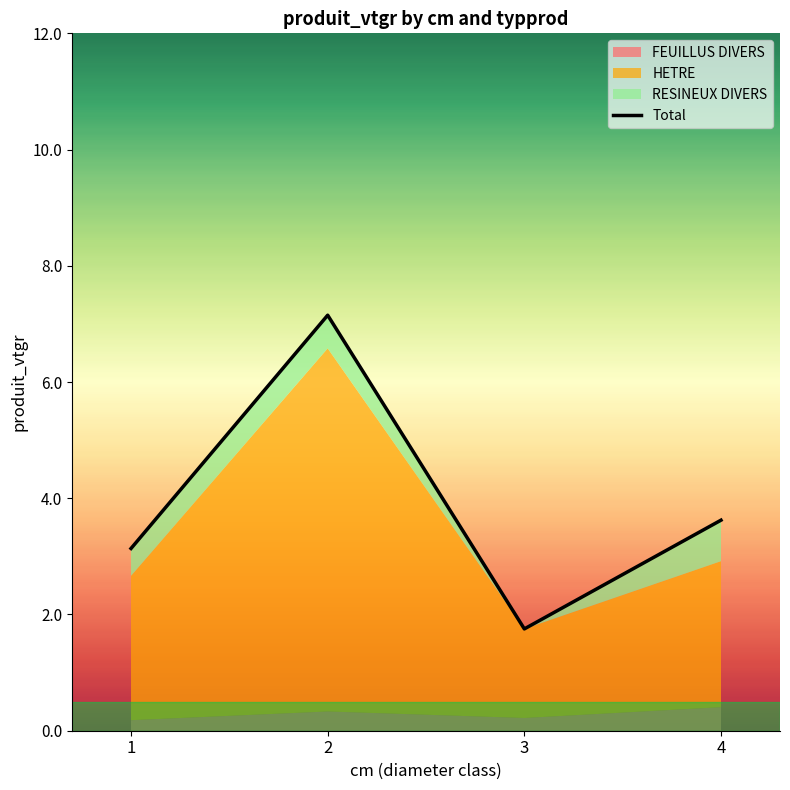

True or false: the data shows 0.8 at 3.

False